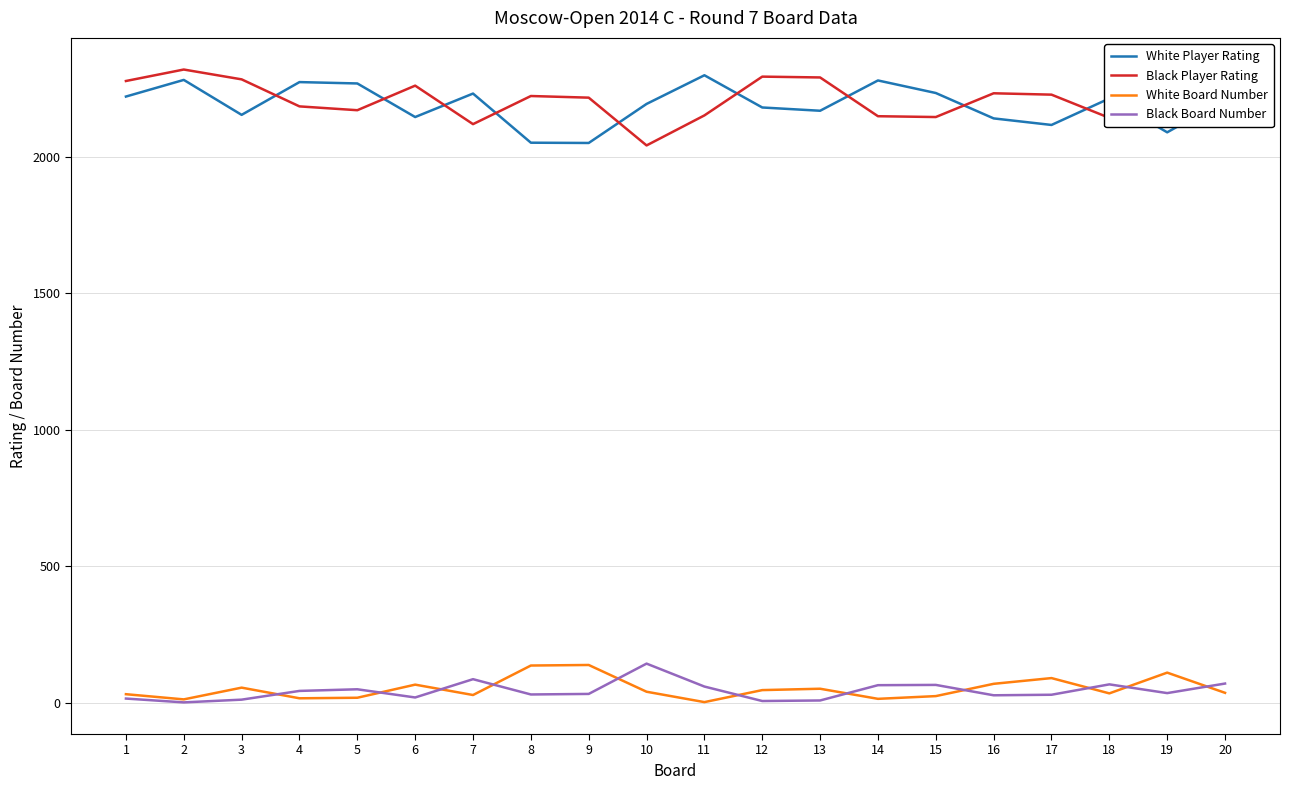

True or false: Black Player Rating has a value of 2227 at 17.

True